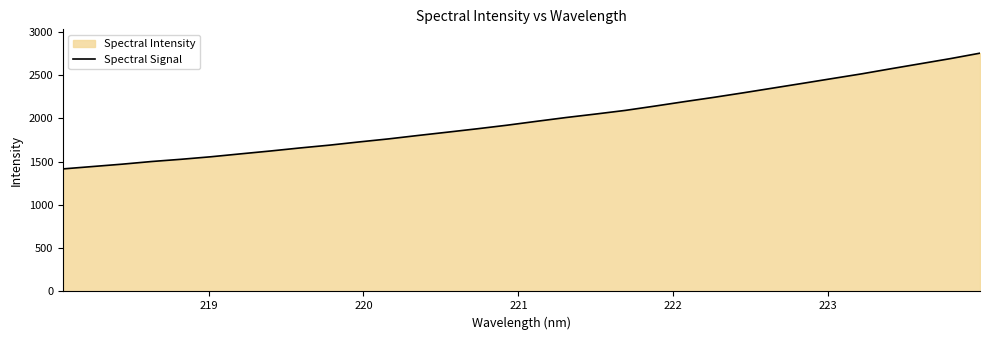

What is the smallest value displayed?

1416.5